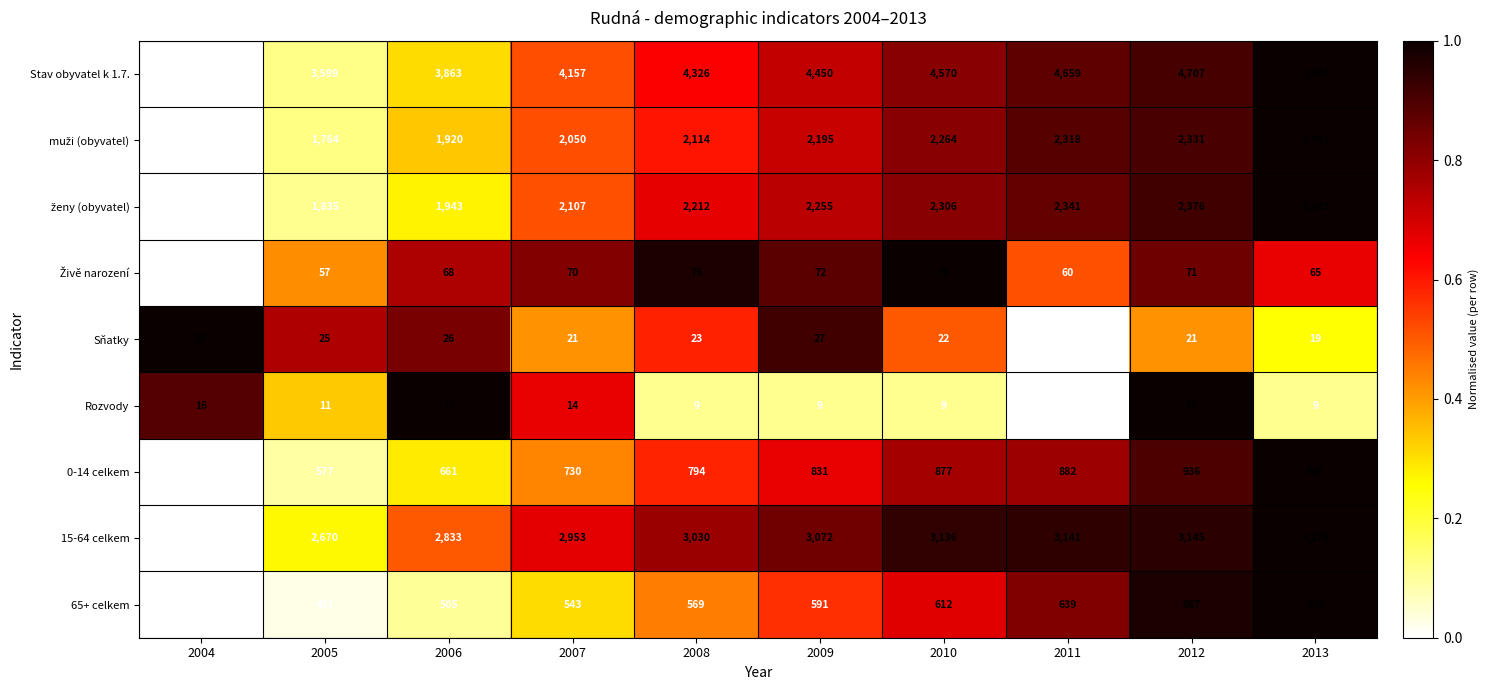

Rank the categories by 65+ celkem value from highest to lowest.

2013, 2012, 2011, 2010, 2009, 2008, 2007, 2006, 2005, 2004